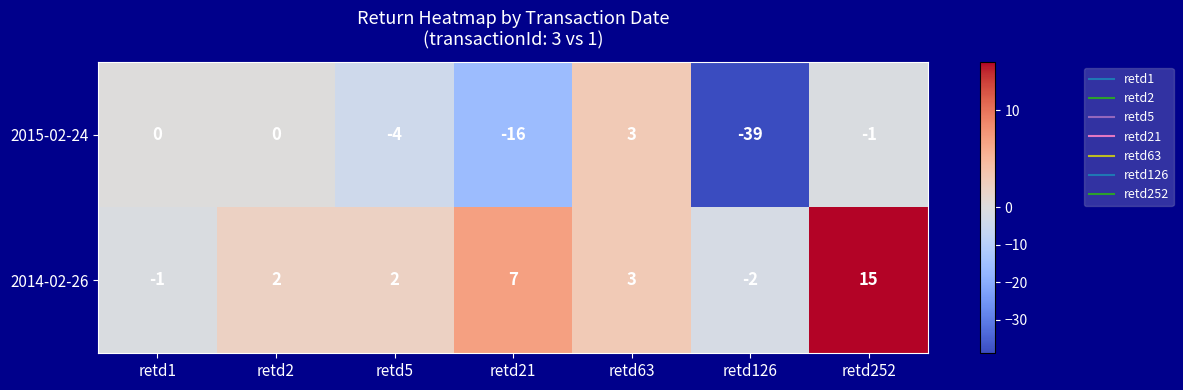

Between retd5 and retd63, which series saw the biggest shift?

2015-02-24